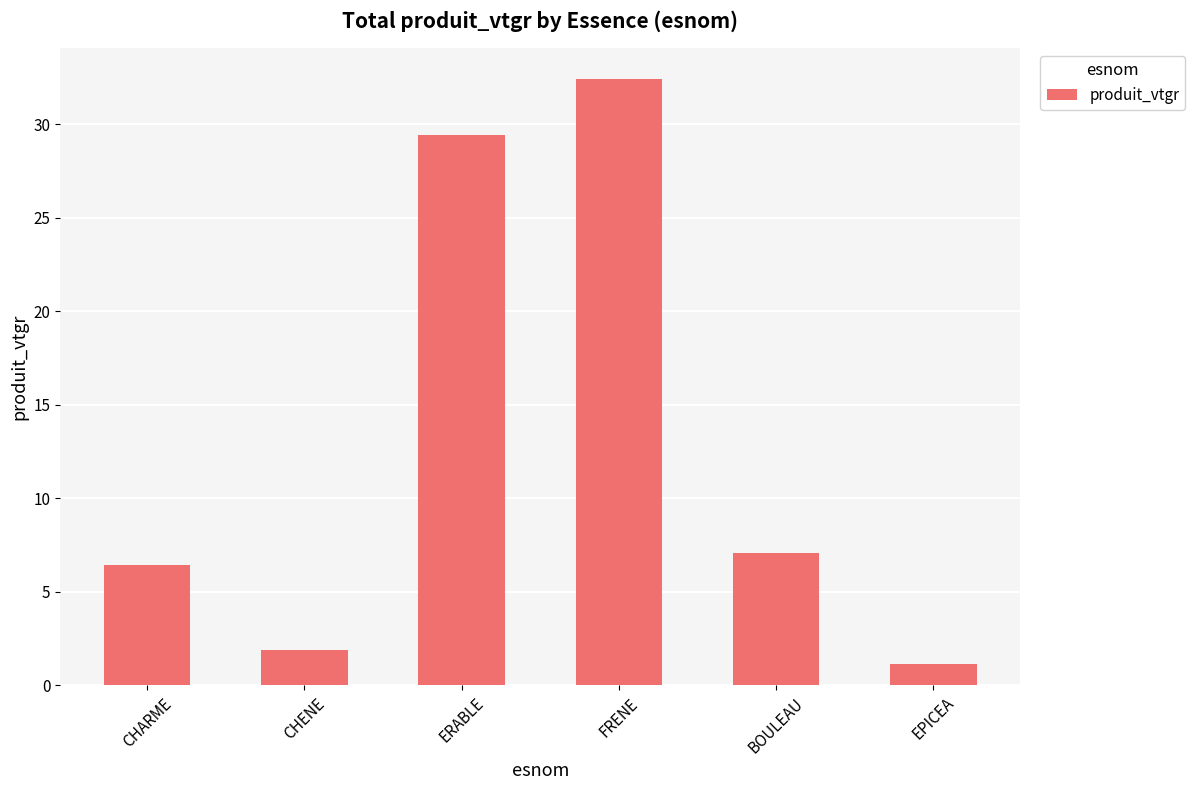

Approximately how many times larger is the value at ERABLE compared to FRENE?

0.9